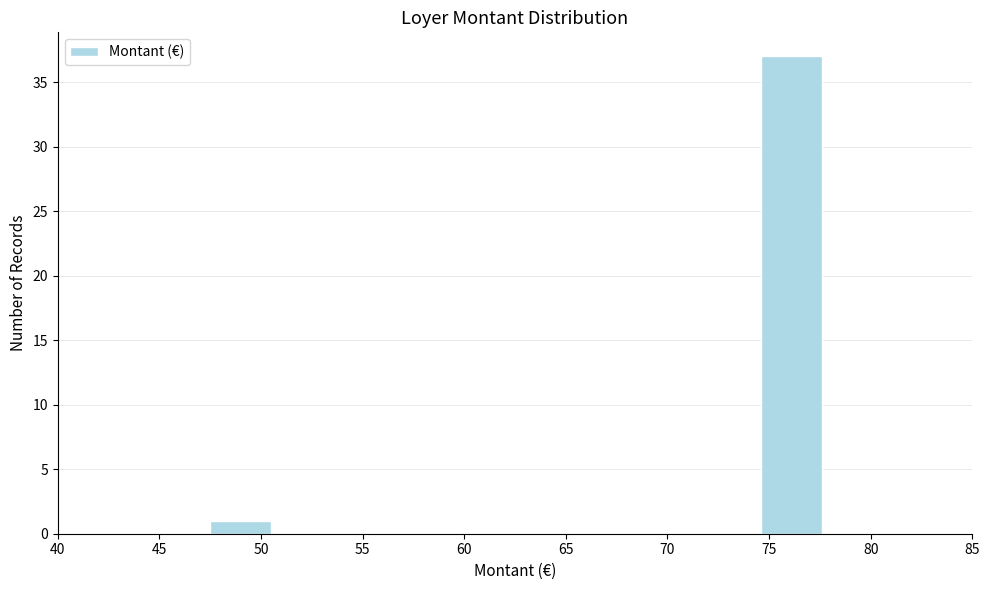

What is the height of the bar covering 74.5 to 77.5 on the x-axis? Neither the bar edges nor the heights are printed on the chart, so give them approximately, as read against the axes.

37